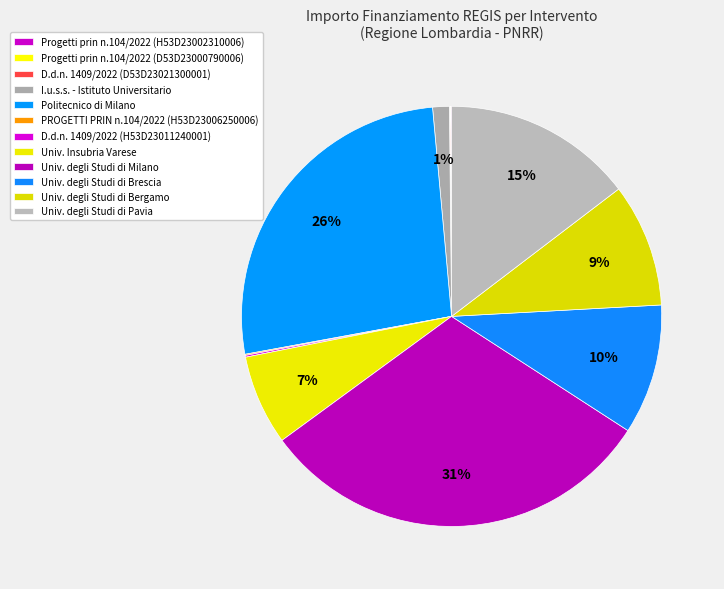

Count the number of slices in the pie.

12